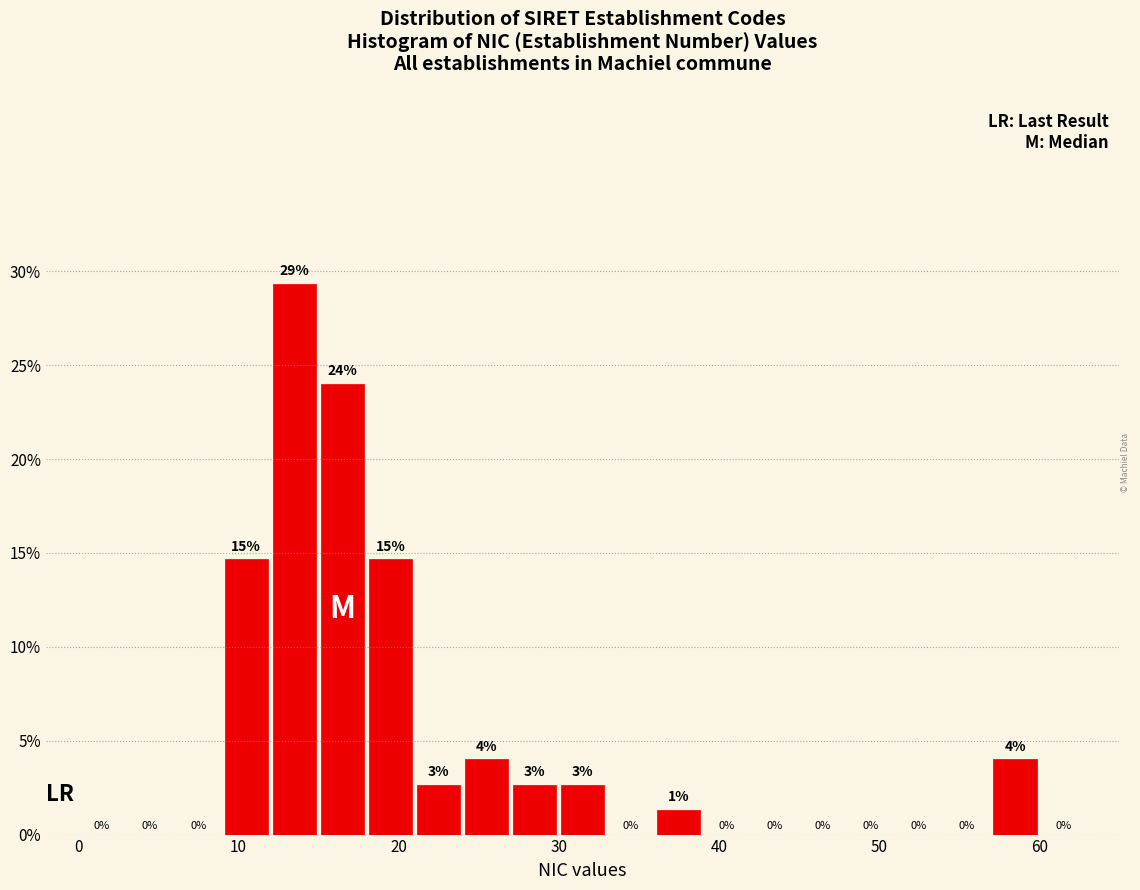

Around what value on the x-axis is the tallest bar? Give the approximate position of its centre, as read against the axis.

14